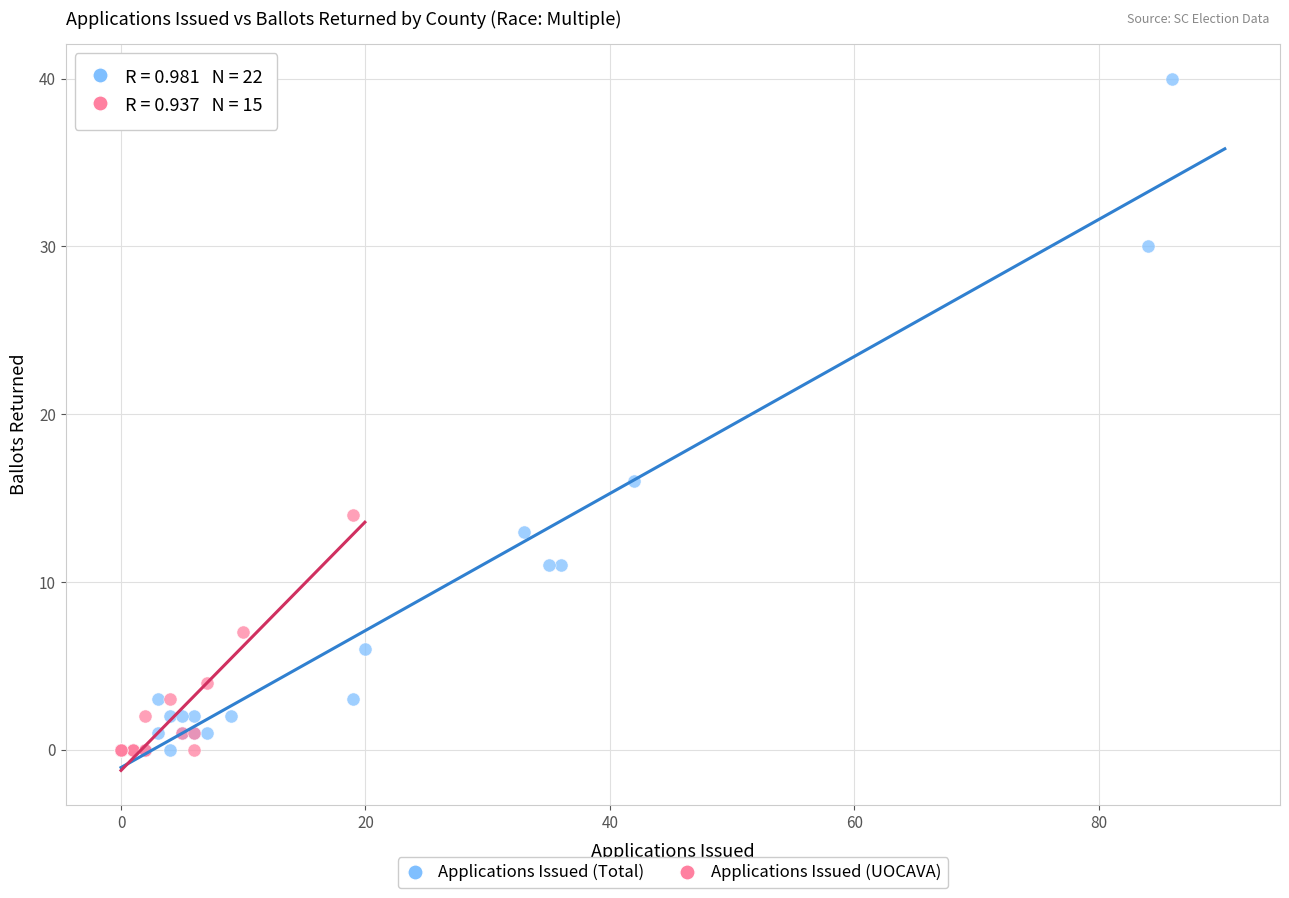

Which series reaches the maximum Y coordinate?

Applications Issued (Total)